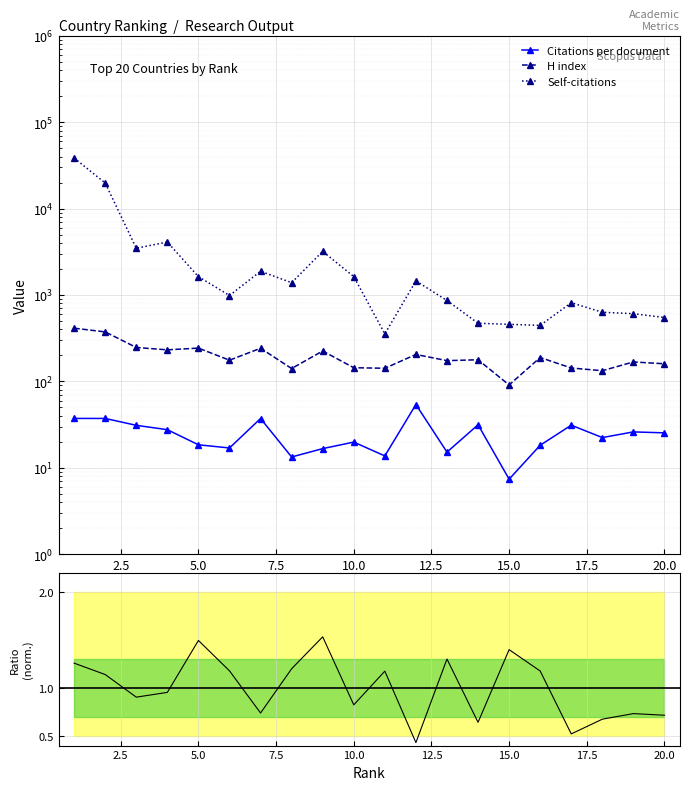

The H index series shows 392.4 at 5.0. True or false?

False